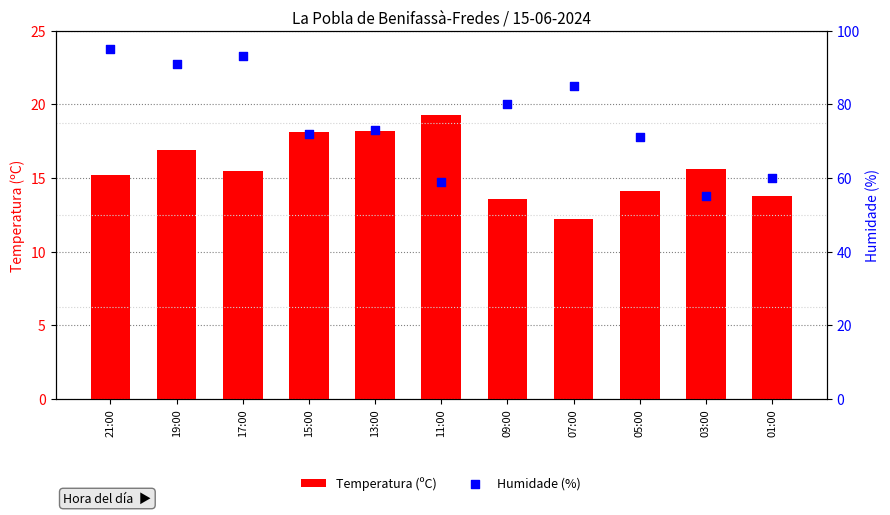

Which series has the largest total across all categories?

Humidade (%)